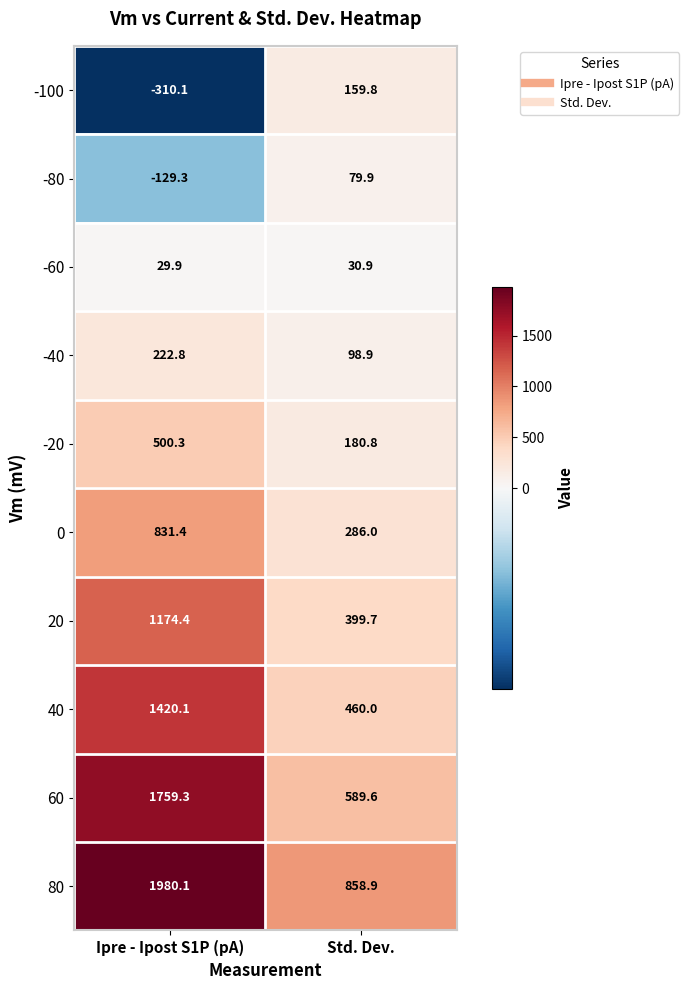

At which label is -20 closest to 340?

Std. Dev.